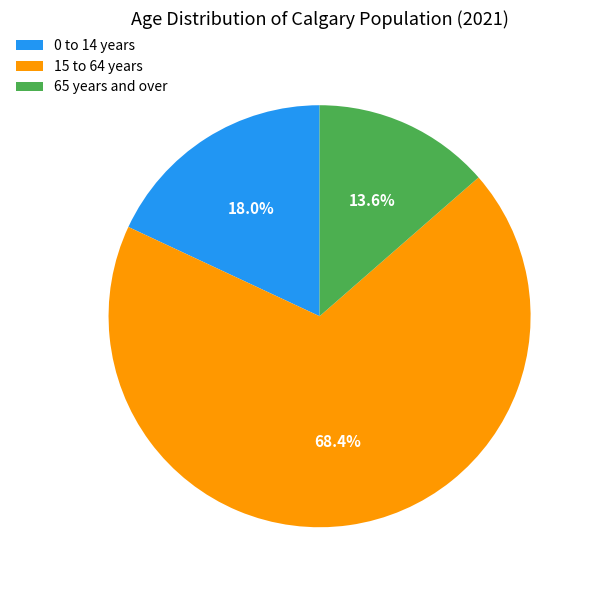

How many slices are in this pie chart?

3